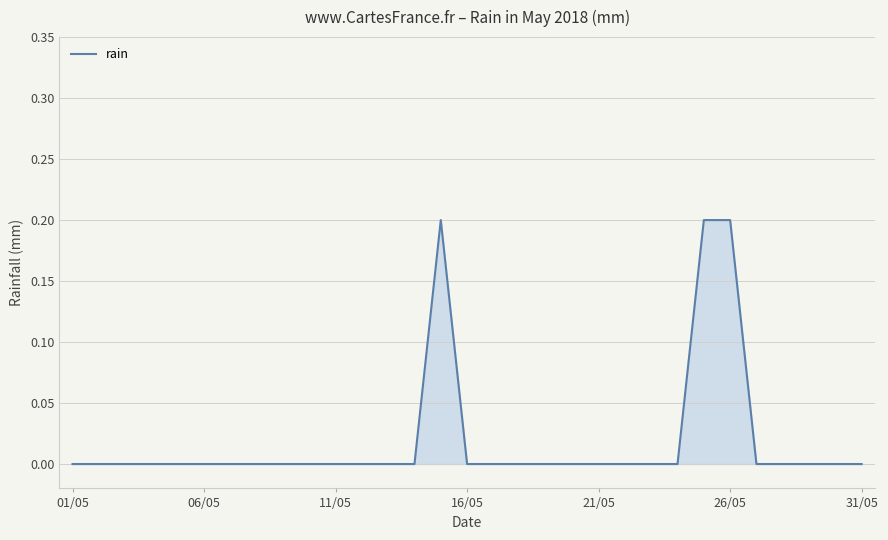

Does the chart have visible grid lines?

Yes